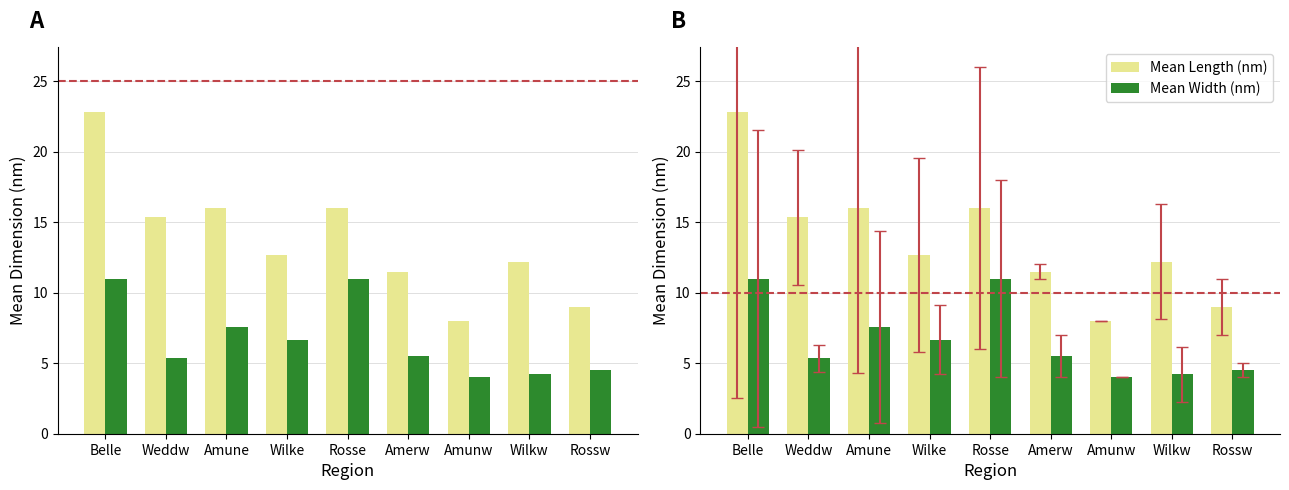

How many data points in Mean Length (nm) are less than 12?

3